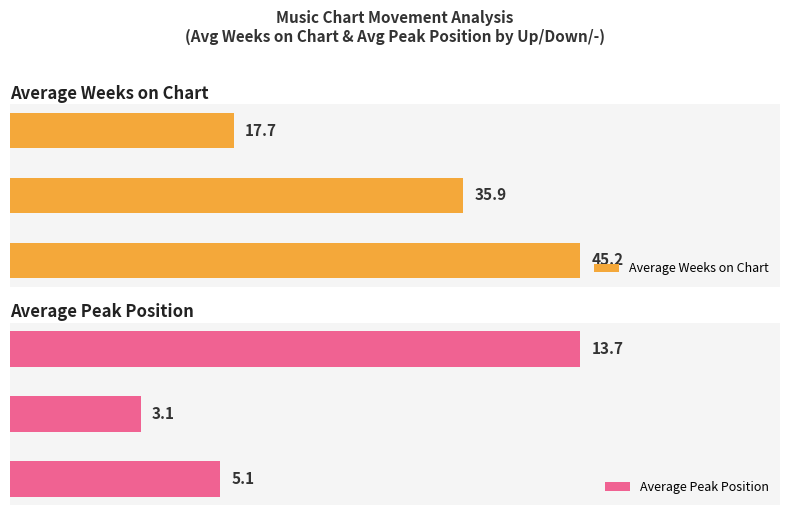

At how many categories does at least one series exceed 32?

2